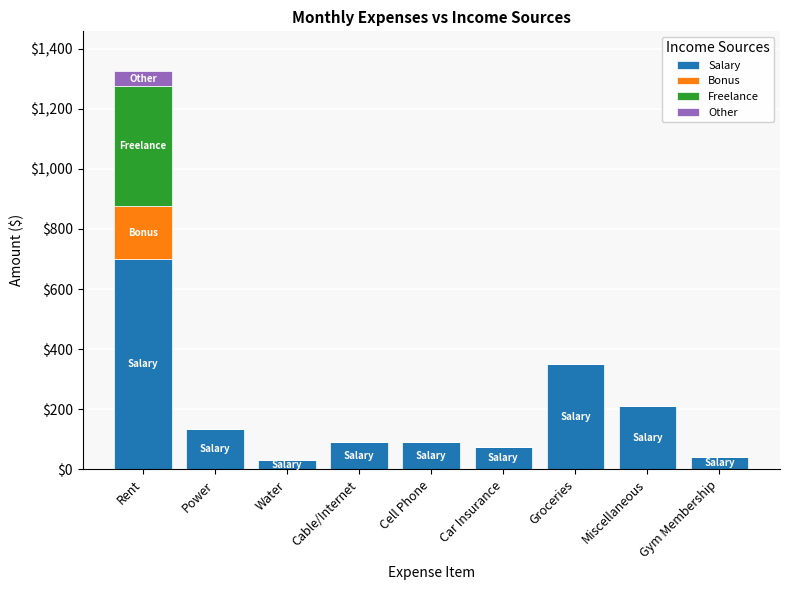

What is the difference between the Salary values at Car Insurance and Water?

45